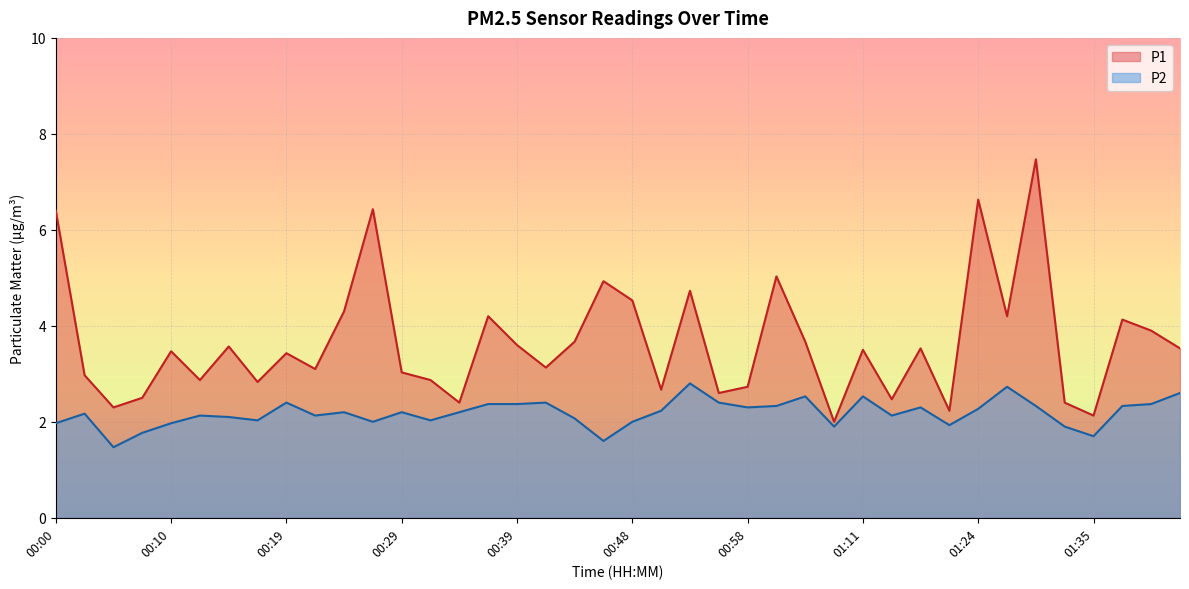

Where does the P2 series first go above 2?

00:02